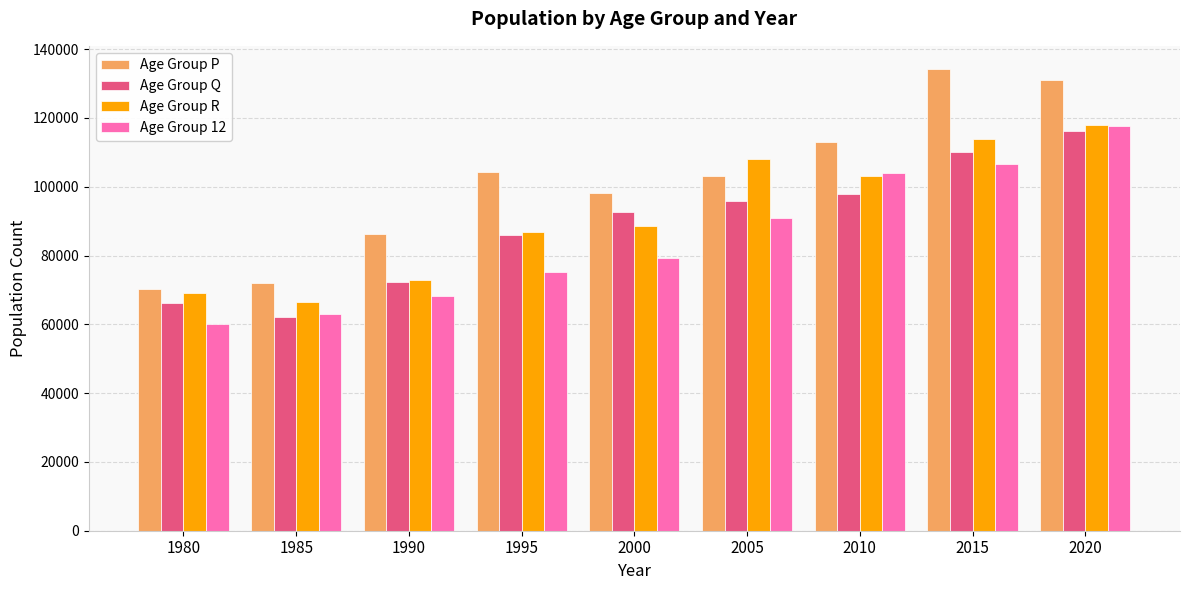

Reading left to right, extract all data points from this chart.

Age Group P: 1980=70362	1985=71890	1990=86321	1995=104324	2000=98264	2005=103215	2010=113091	2015=134256	2020=131091
Age Group Q: 1980=66245	1985=62025	1990=72327	1995=86085	2000=92537	2005=95754	2010=97957	2015=110042	2020=116139
Age Group R: 1980=69135	1985=66571	1990=72963	1995=86986	2000=88682	2005=108113	2010=103220	2015=113860	2020=118020
Age Group 12: 1980=60124	1985=63122	1990=68203	1995=75284	2000=79313	2005=90964	2010=103939	2015=106616	2020=117607